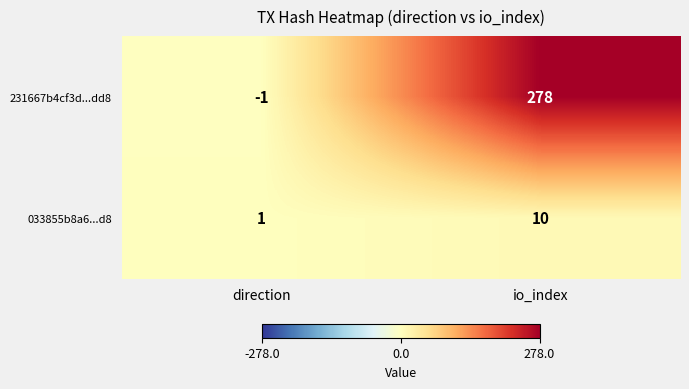

Reading left to right, extract all data points from this chart.

231667b4cf3d...dd8: direction=-1	io_index=278
033855b8a6...d8: direction=1	io_index=10